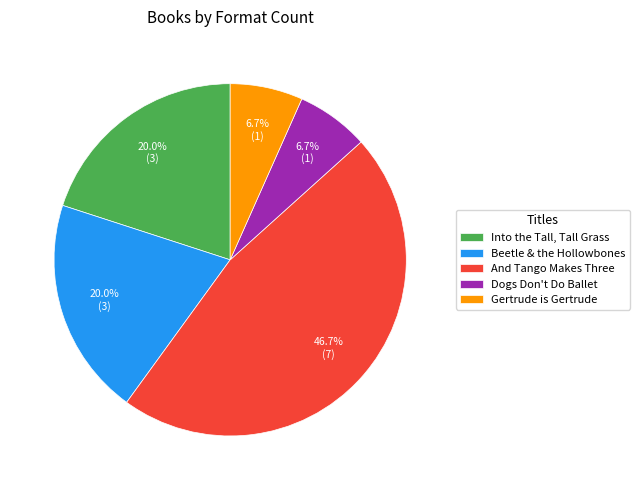

What percentage is NOT represented by Beetle & the Hollowbones?

80.0%